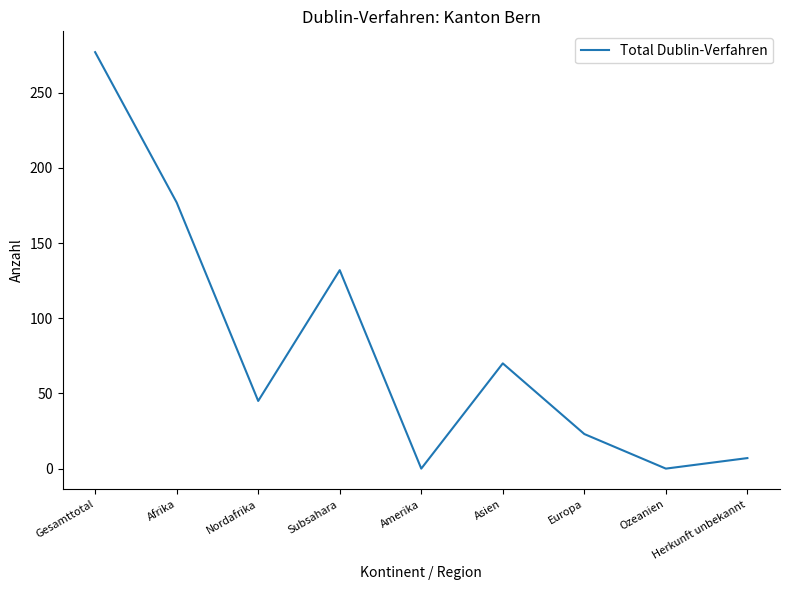

What is the ratio of the value at Afrika to the value at Nordafrika?

3.9